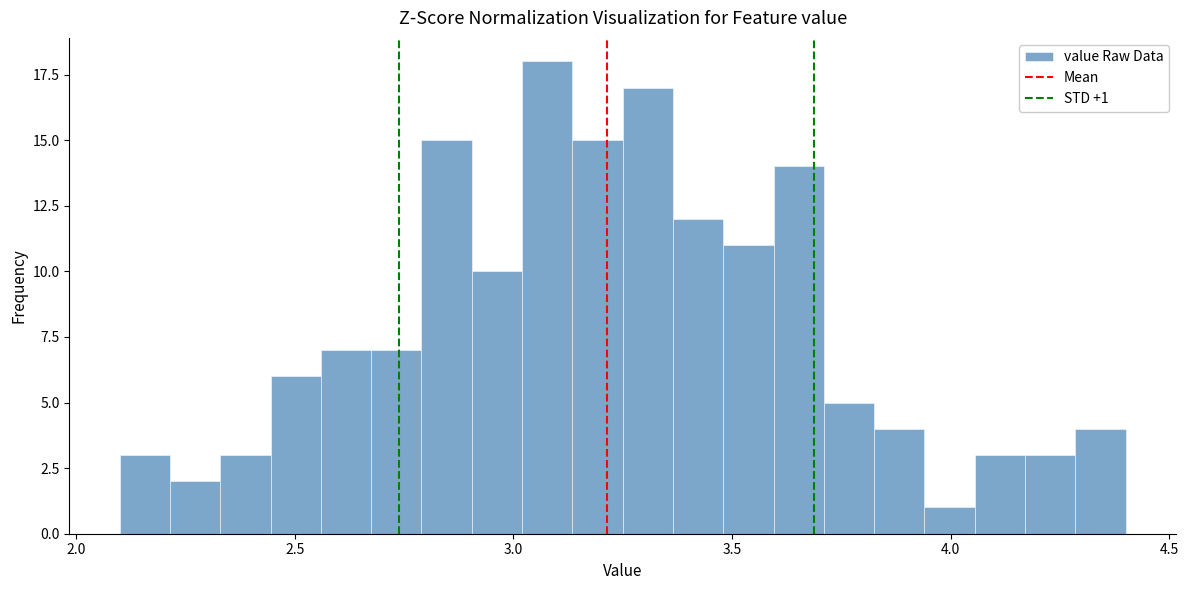

Around what value on the x-axis is the tallest bar? Give the approximate position of its centre, as read against the axis.

3.10